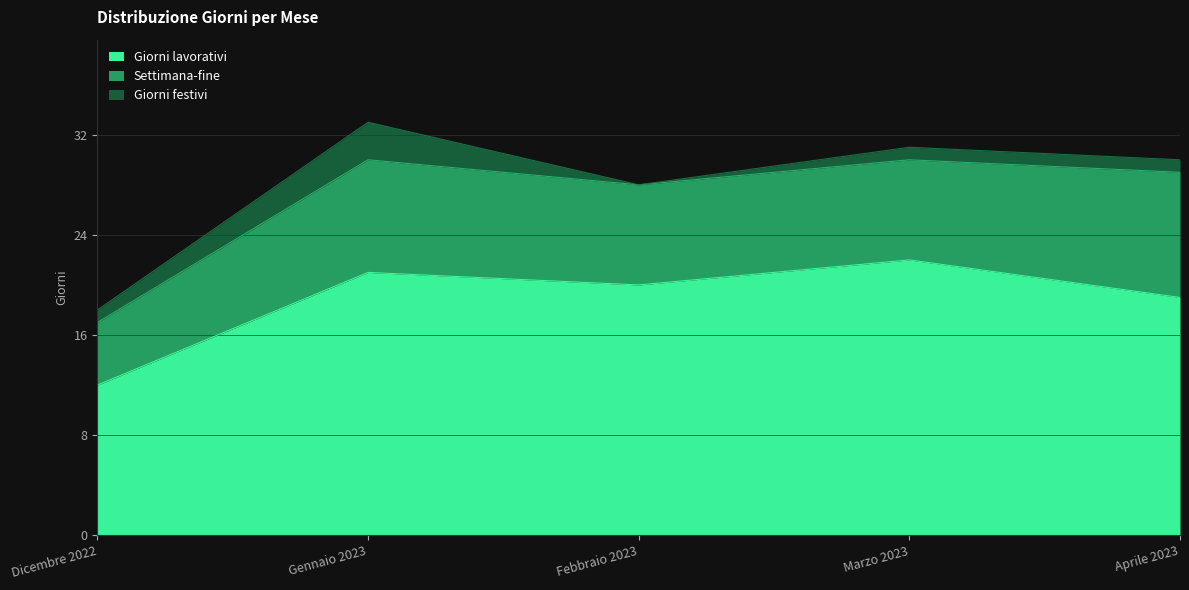

Which series has the widest spread of values?

Giorni lavorativi